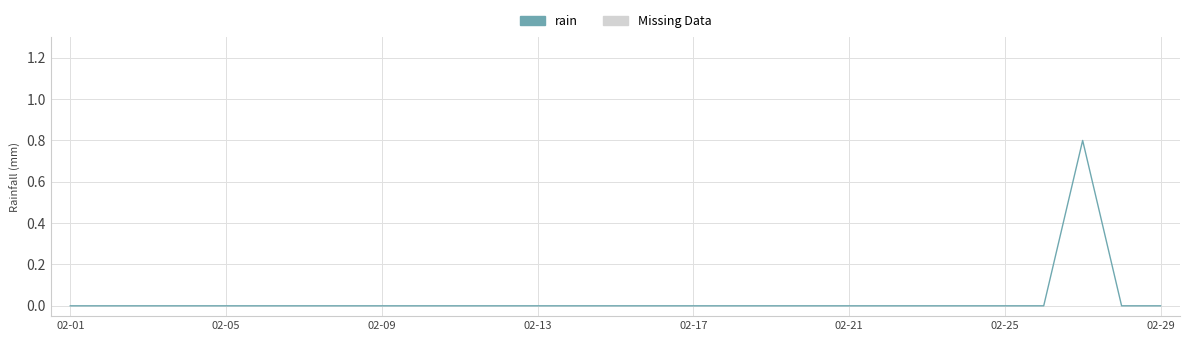

What is the greatest value displayed?

0.8